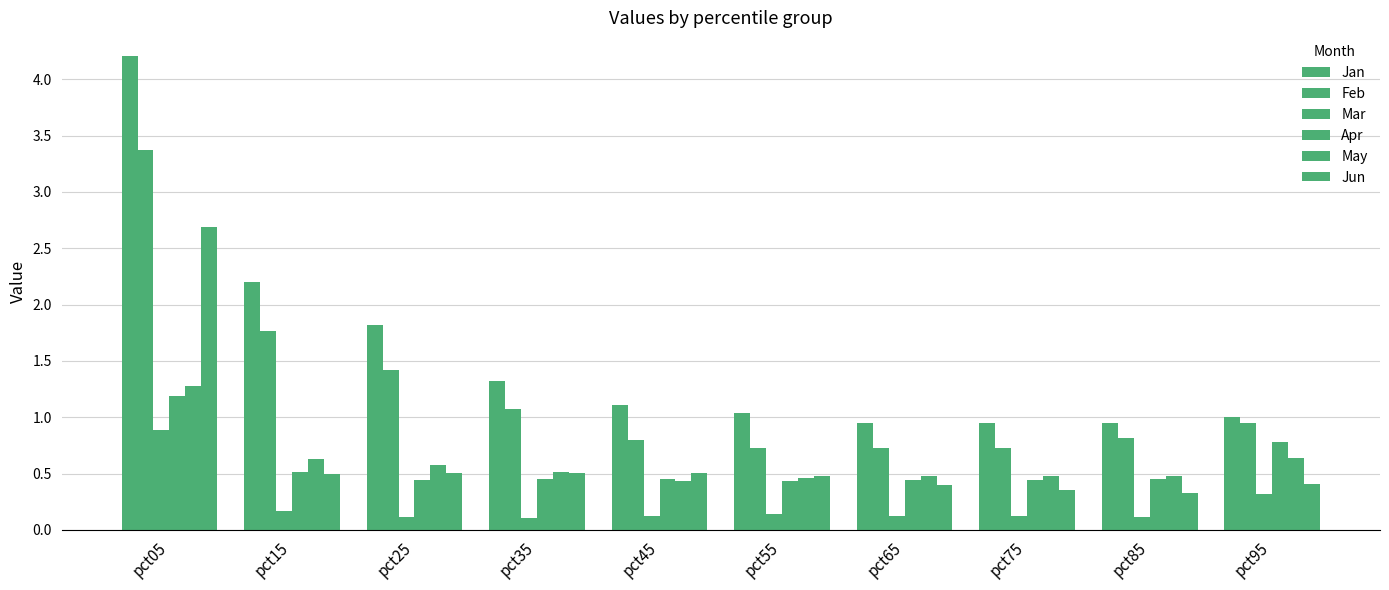

How many bars are there in total?

60